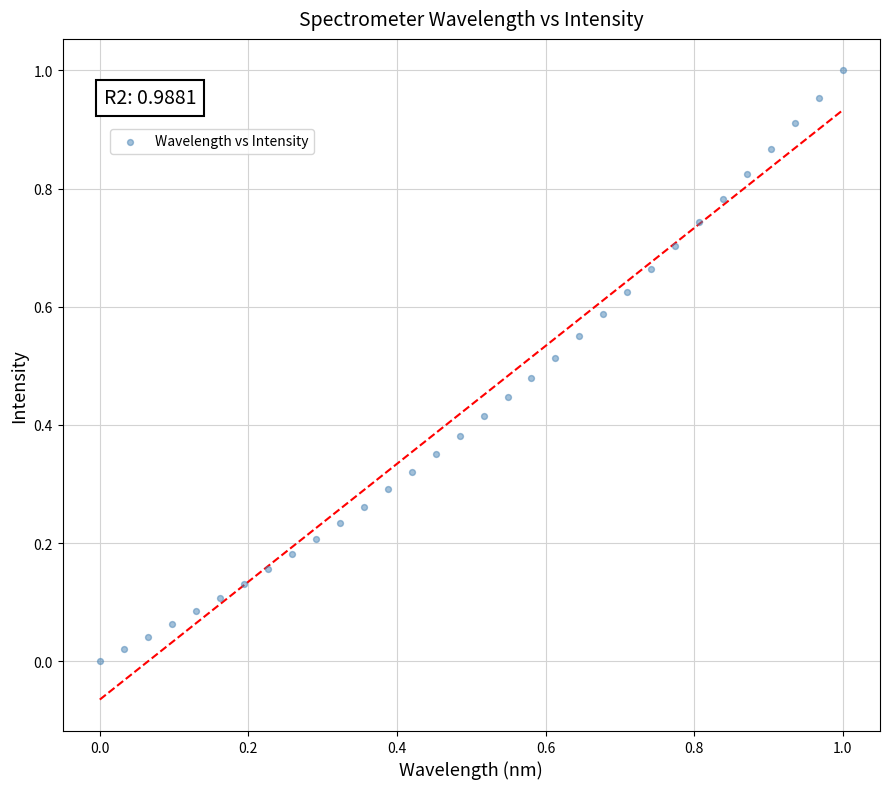

Count the number of points in this scatter plot.

32